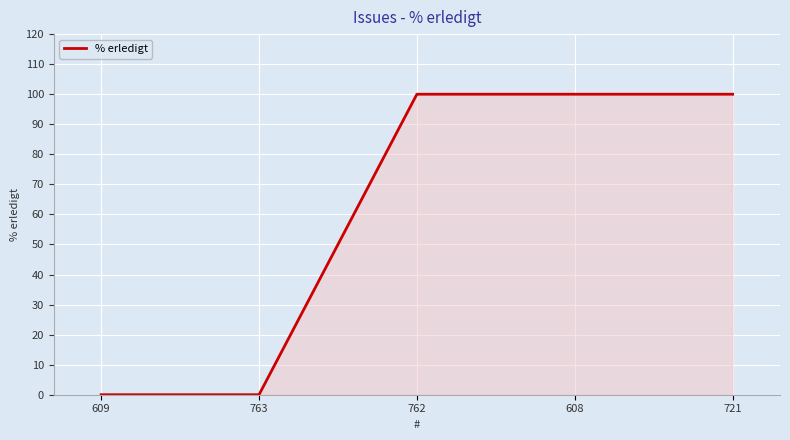

What is the difference between the values at 721 and 763?

100